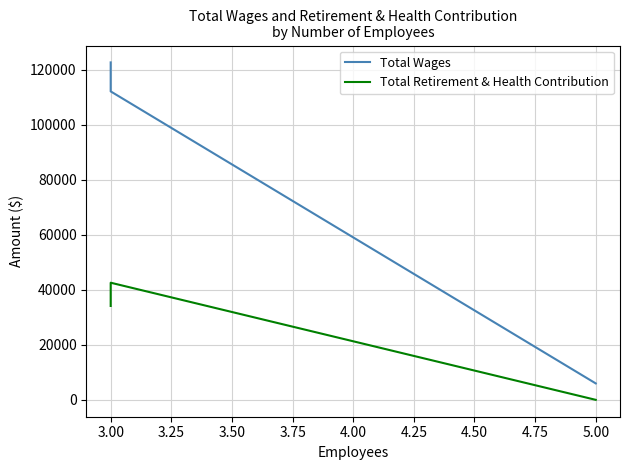

How many lines are shown in the chart?

2